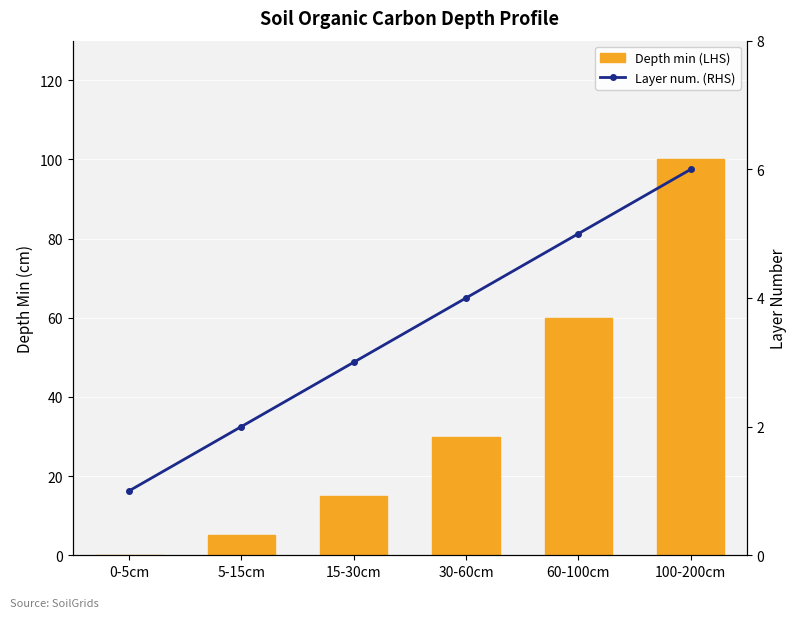

Reading left to right, extract all data points from this chart.

Depth min (LHS): 0-5cm=0	5-15cm=5	15-30cm=15	30-60cm=30	60-100cm=60	100-200cm=100
Layer num. (RHS): 0-5cm=1	5-15cm=2	15-30cm=3	30-60cm=4	60-100cm=5	100-200cm=6